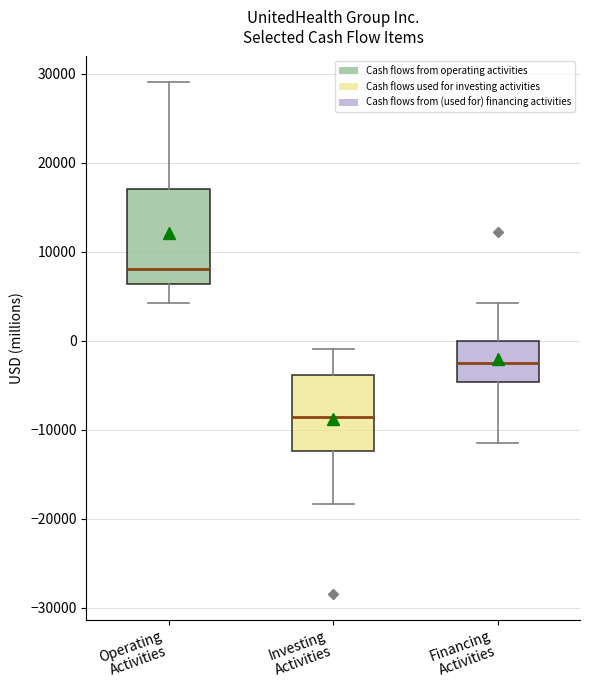

Reading left to right, transcribe this box plot: for each box, give where its median line is, the range the box spans, and where its two whiskers end, as read against the y-axis. The values are not printed on the chart, so give them approximately, as read against the axis.

Operating Activities: median 8000, box 6000 to 17000, whiskers 4000 to 29000
Investing Activities: median -9000, box -12000 to -4000, whiskers -18000 to -1000
Financing Activities: median -2000, box -5000 to 0, whiskers -12000 to 4000